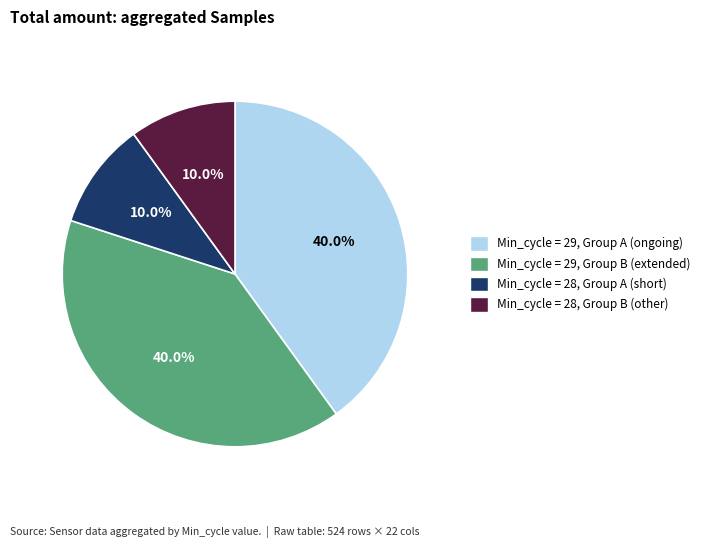

Does any single category account for the majority?

No